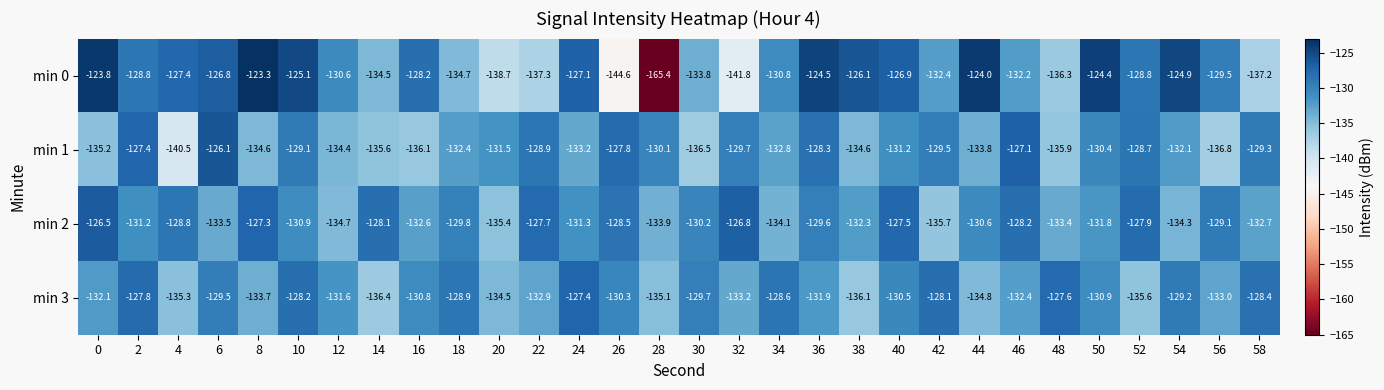

Rank the series by their maximum value, from lowest to highest.

min 3, min 2, min 1, min 0